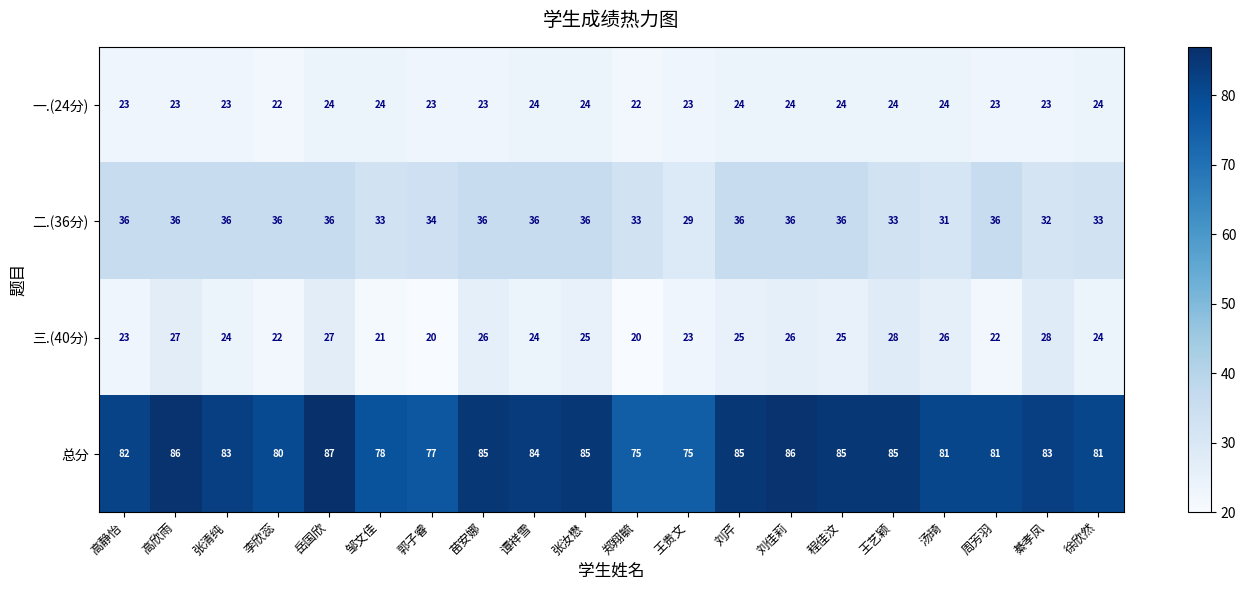

How many values in the 一.(24分) series are below 24?

10